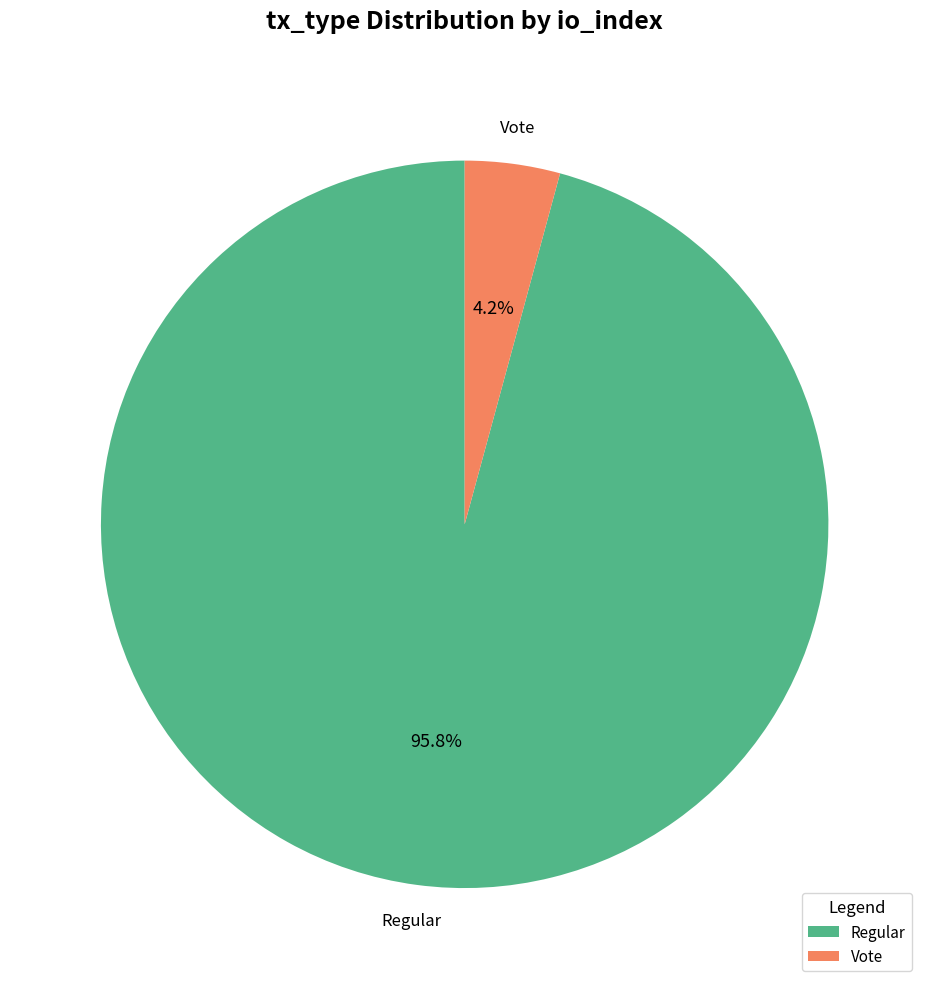

Rank the categories by value from highest to lowest.

Regular, Vote